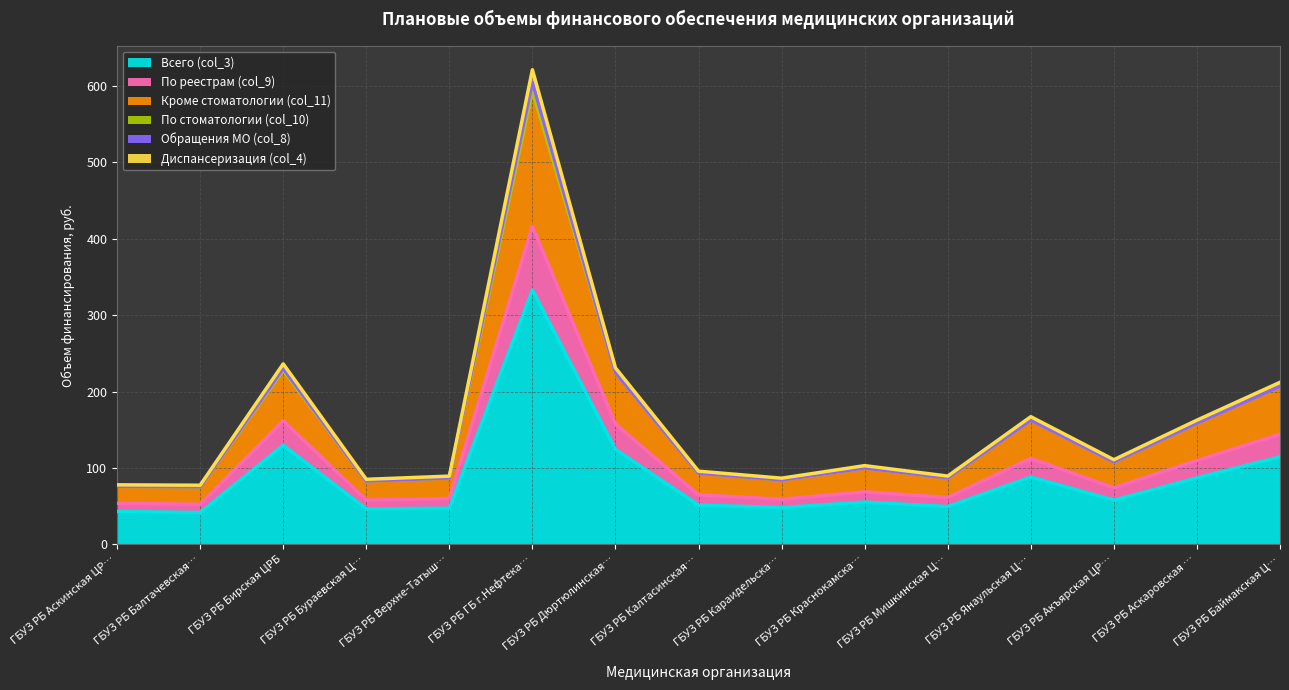

At which category is the sum across all series the highest?

ГБУЗ РБ ГБ г.Нефтека…